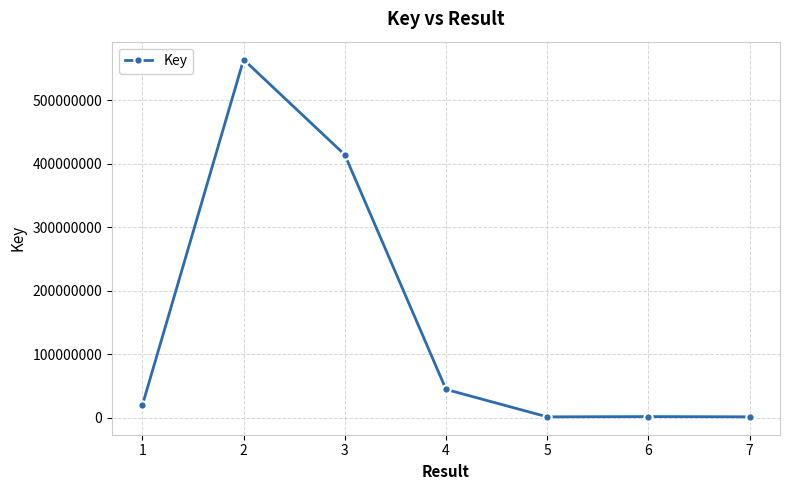

Which category has the highest value across all series?

2